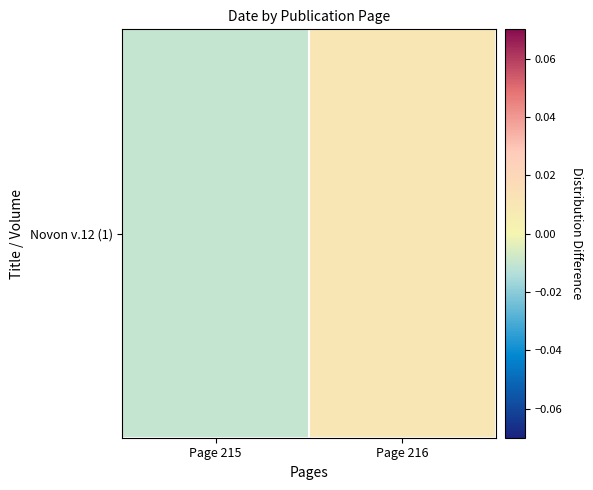

The value at Page 216 is 0.0. True or false?

False